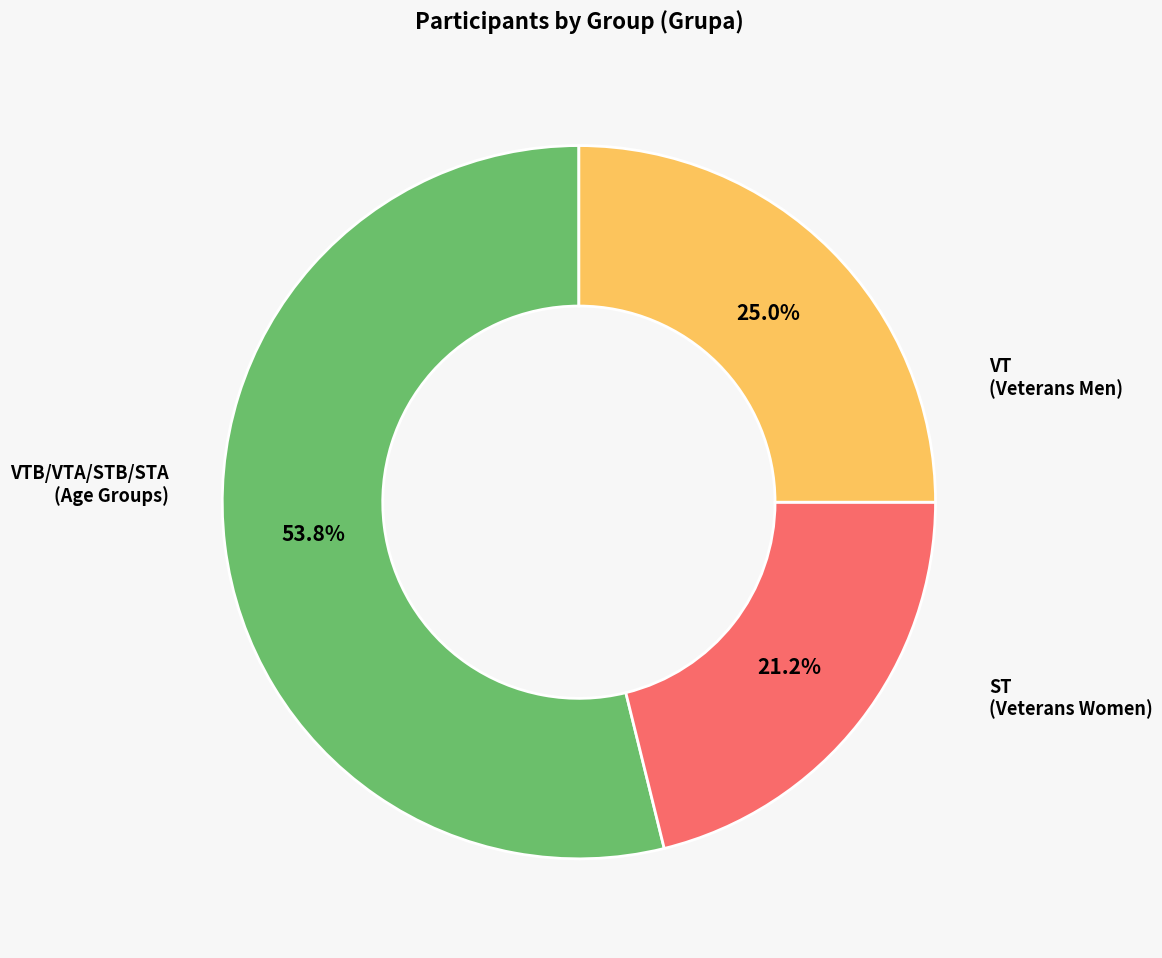

Is there a majority slice in this chart?

Yes